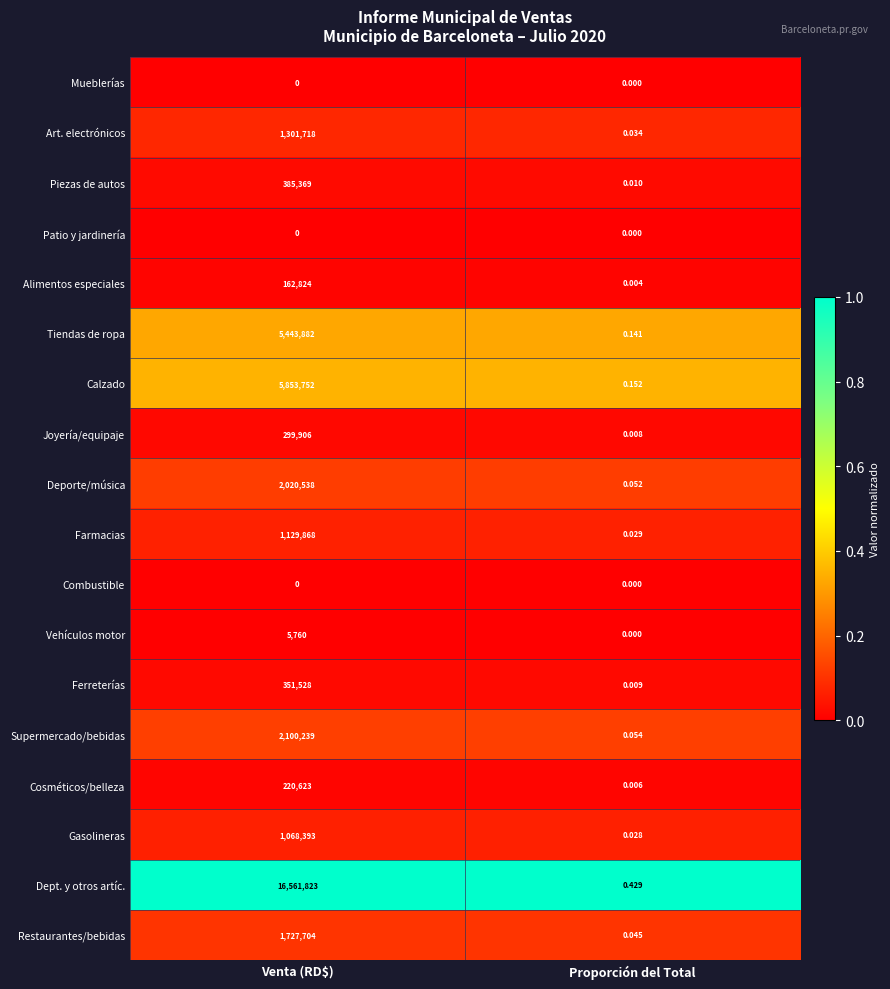

List the labels in order of Restaurantes/bebidas value, largest first.

Venta (RD$), Proporción del Total